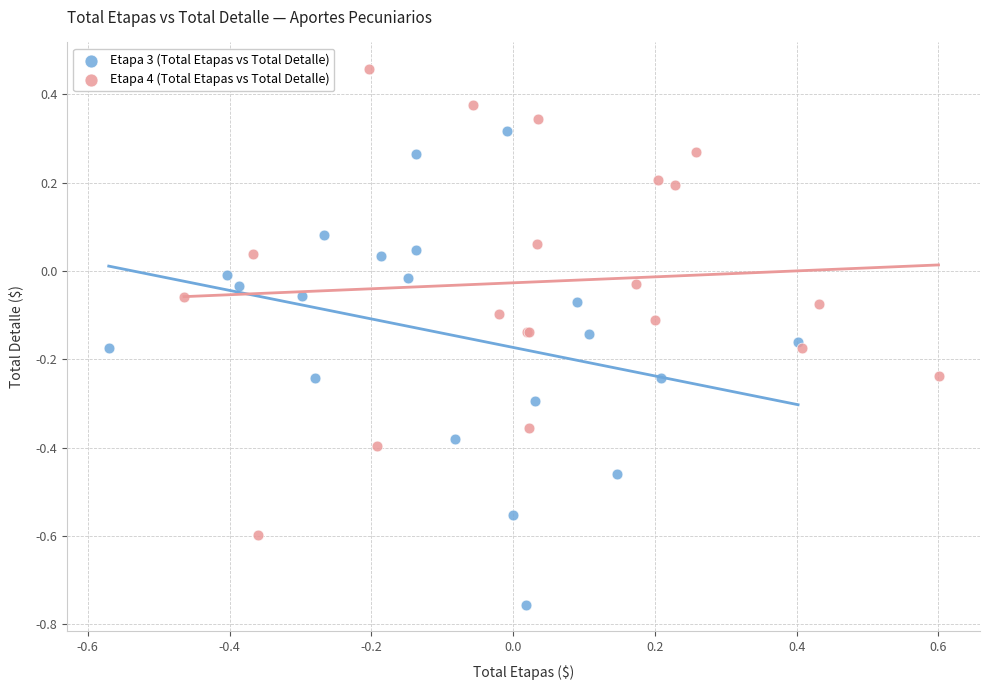

Which series reaches the maximum Y coordinate?

Etapa 4 (Total Etapas vs Total Detalle)